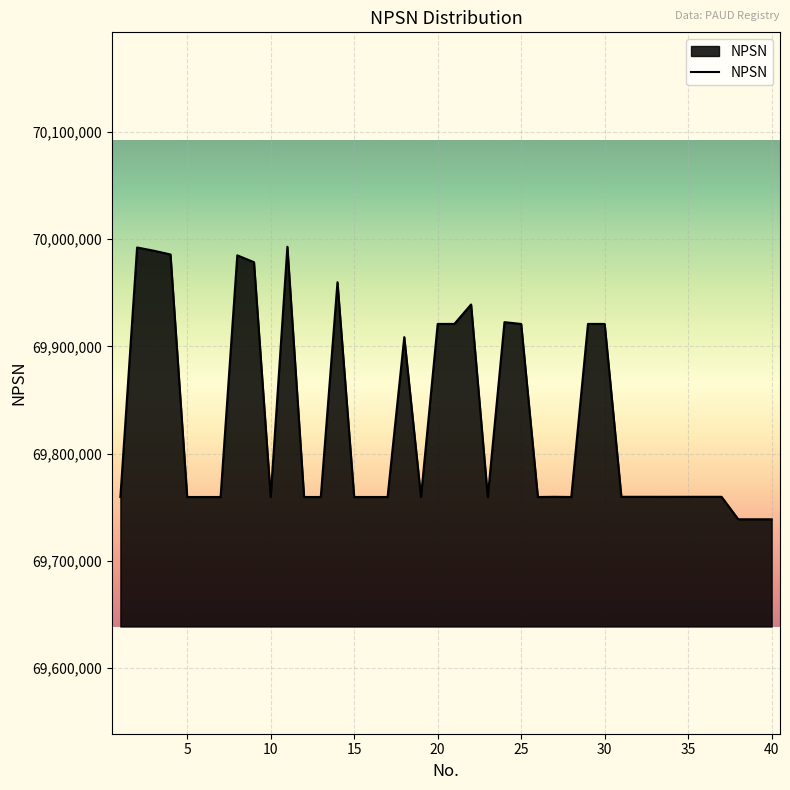

What is the greatest value displayed?

69992925